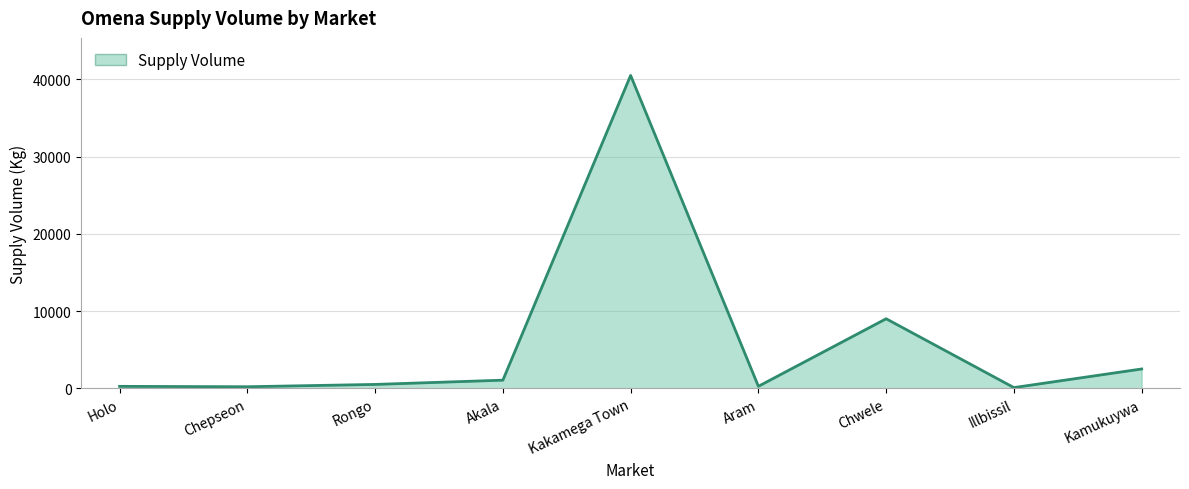

What is the change in value from Akala to Kamukuywa?

+1450